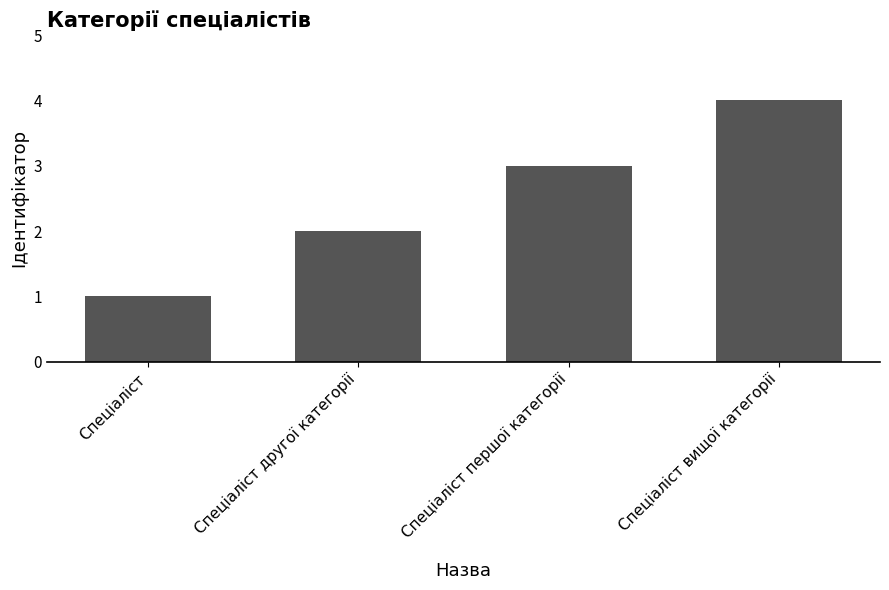

What is the minimum value shown in the chart?

1